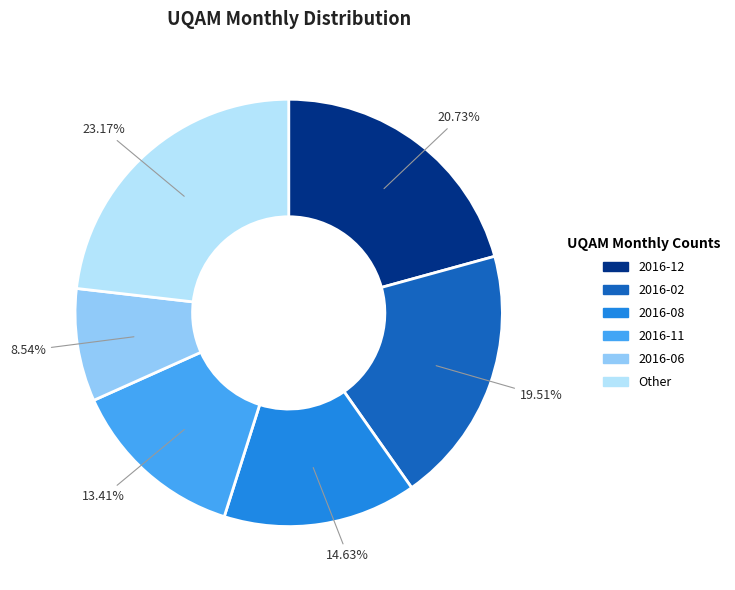

Combined, do Other and 2016-12 account for over 50%?

No